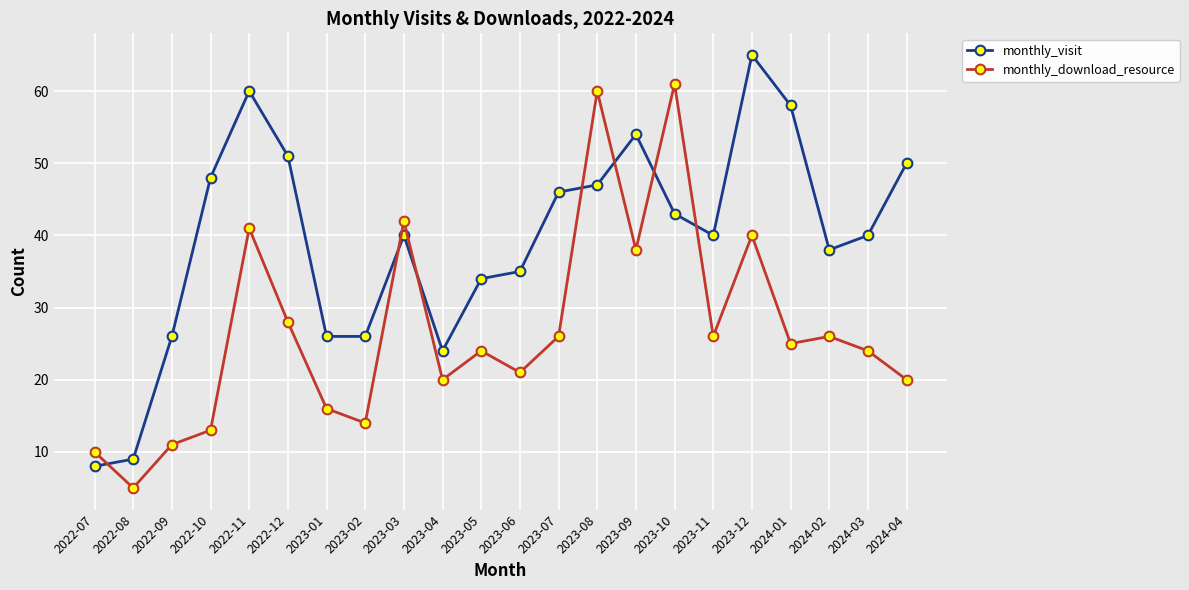

Where is the first local maximum for monthly_visit?

2022-11